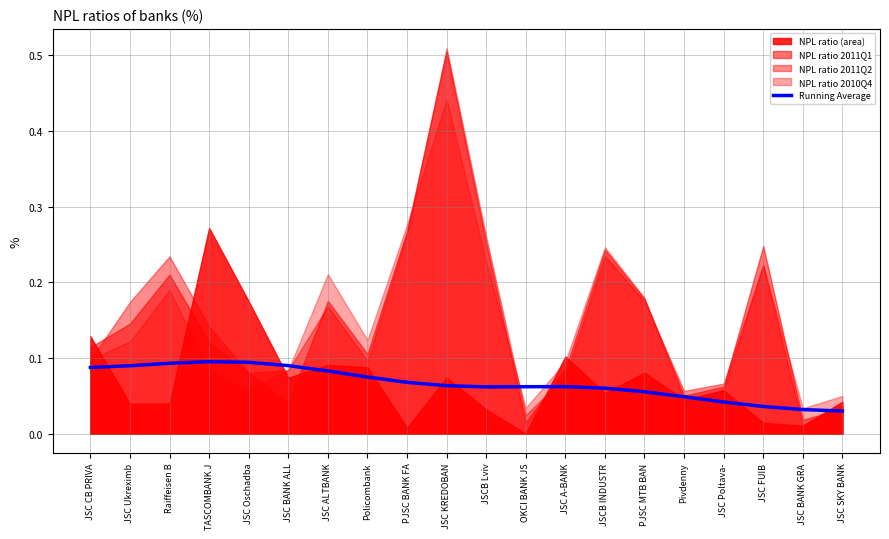

Reading left to right, transcribe all the data shown in this chart.

JSC CB PRIVA=0.1	JSC Ukreximb=0.1	Raiffeisen B=0.1	TASCOMBANK J=0.1	JSC Oschadba=0.1	JSC BANK ALL=0.1	JSC ALTBANK=0.1	Policombank=0.1	PJSC BANK FA=0.1	JSC KREDOBAN=0.1	JSCB Lviv=0.1	OKCI BANK JS=0.1	JSC A-BANK=0.1	JSCB INDUSTR=0.1	PJSC MTB BAN=0.1	Pivdenny=0.0	JSC Poltava-=0.0	JSC FUIB=0.0	JSC BANK GRA=0.0	JSC SKY BANK=0.0